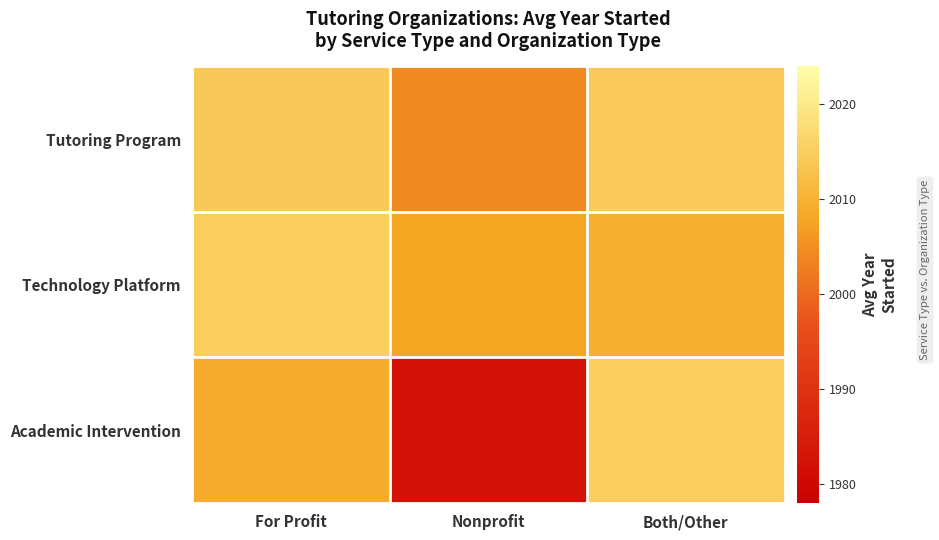

Which series has the largest total across all categories?

Tutoring Program